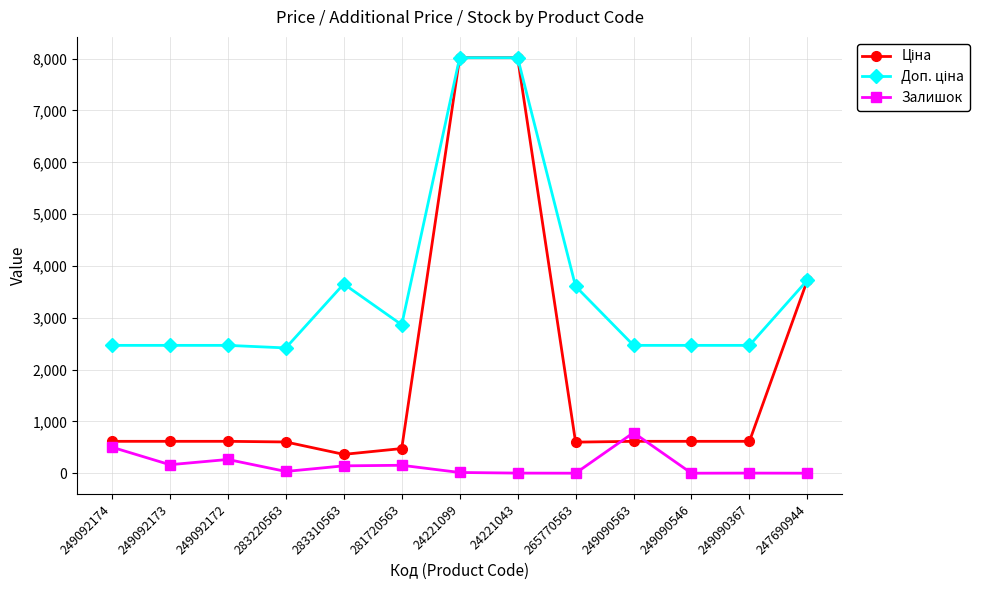

What is the highest value of the Залишок series?

784.0